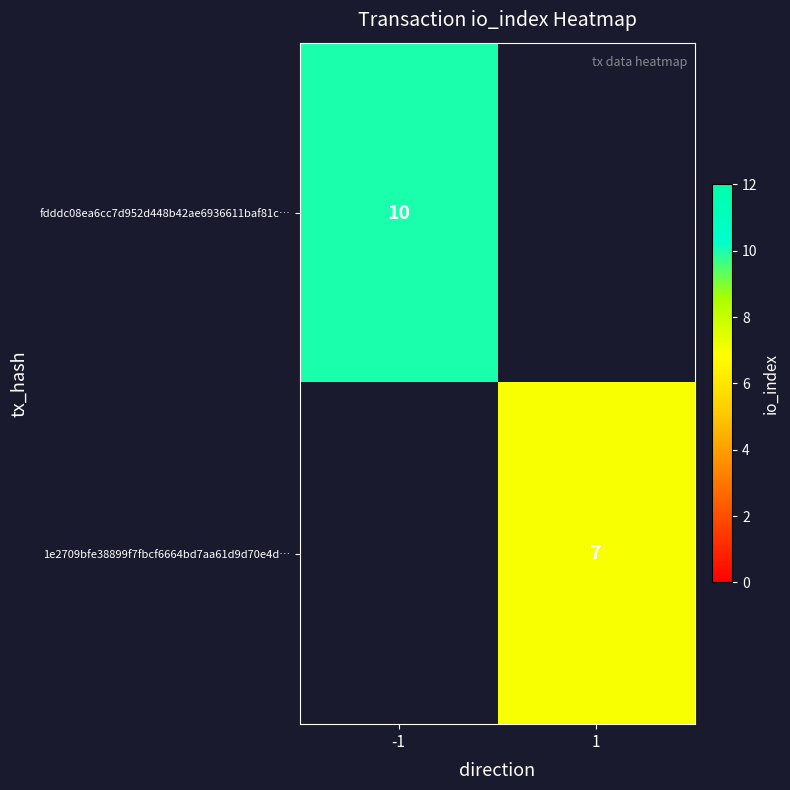

The value of 1e2709bfe38899f7fbcf6664bd7aa61d9d70e4d… at 1 is 9.5. True or false?

False